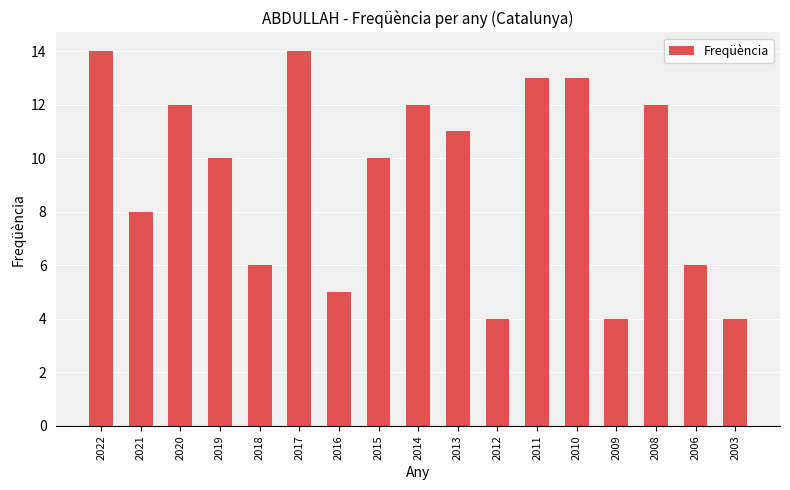

Reading left to right, what are all the values shown in this chart?

14	8	12	10	6	14	5	10	12	11	4	13	13	4	12	6	4